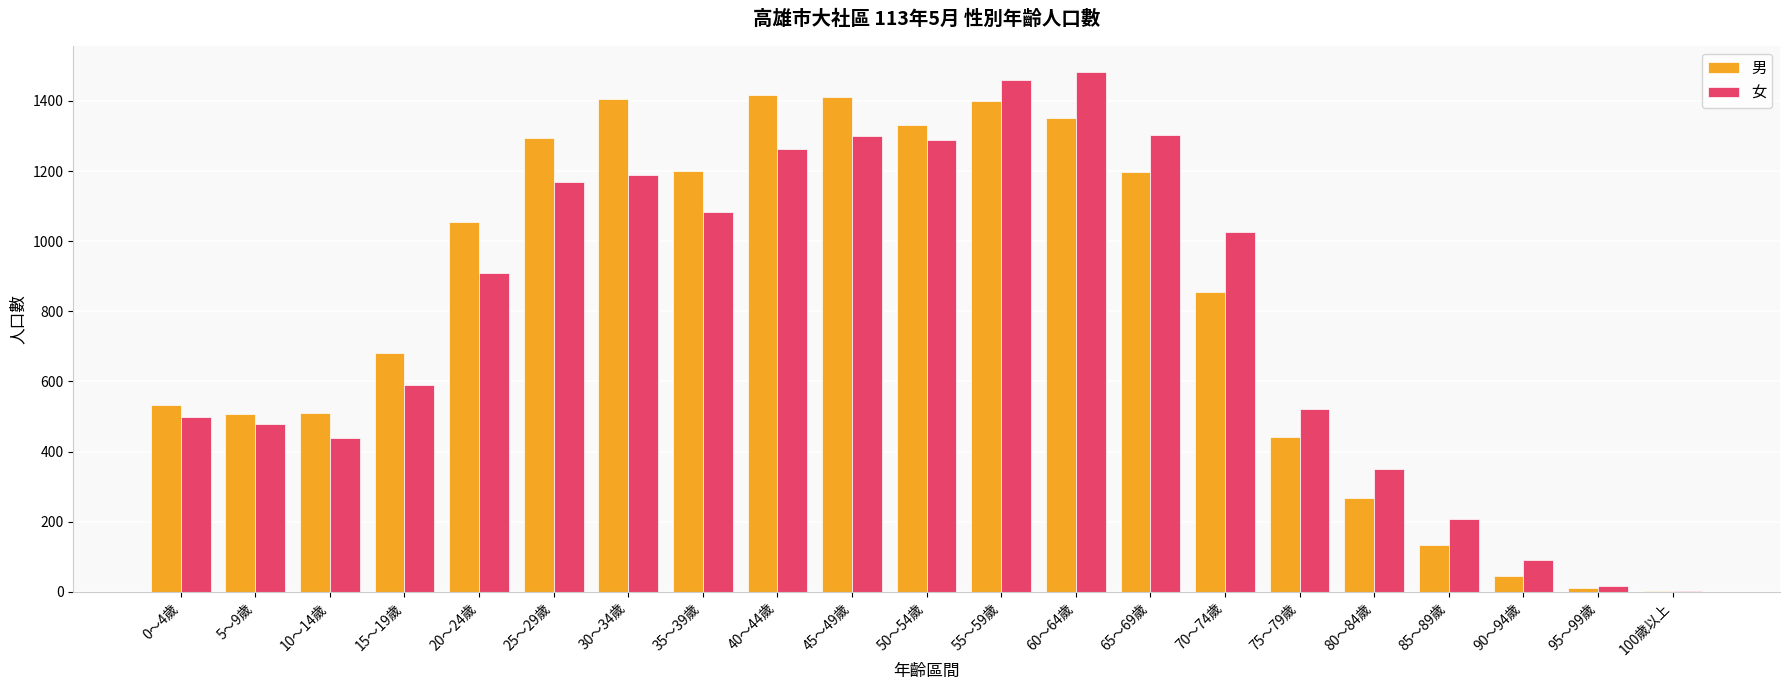

What is the maximum value for 男?

1418